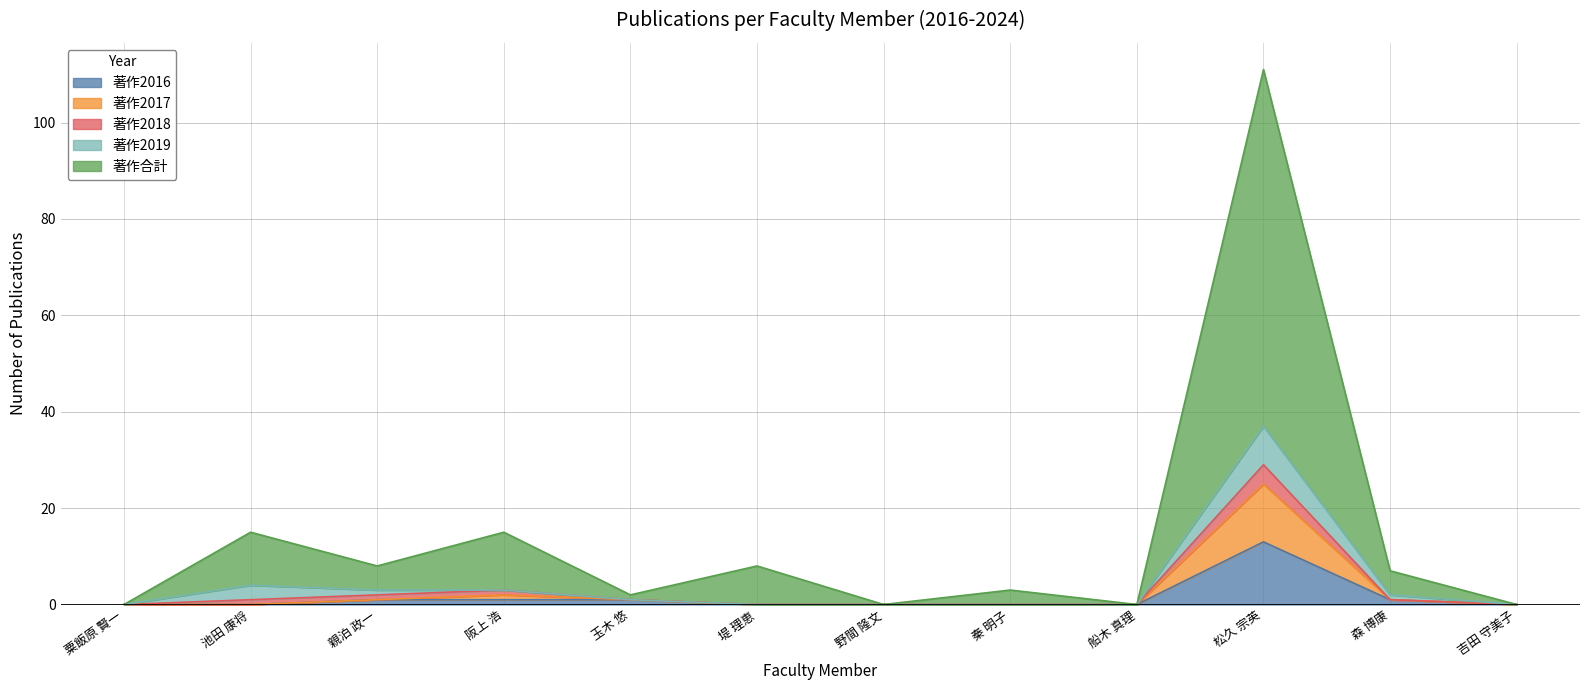

How many data points in 著作合計 are above 7?

5